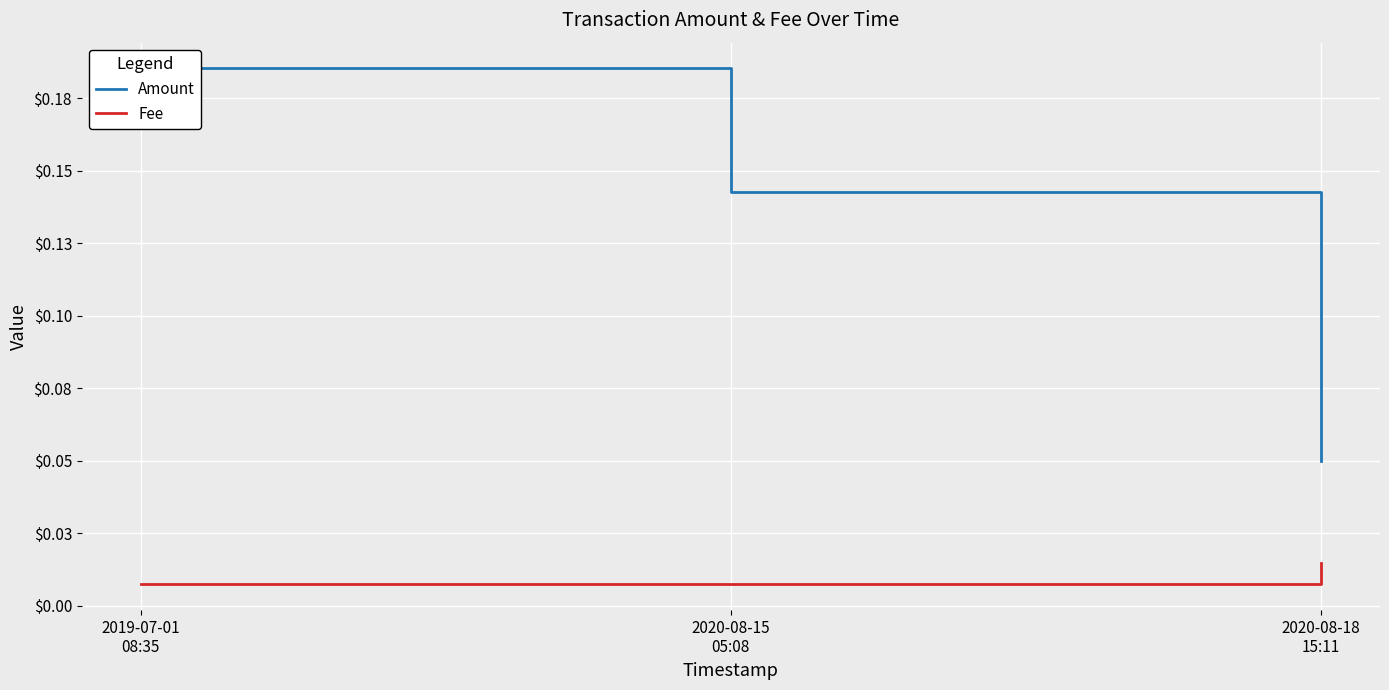

What is the sum of the Amount values at 2020-08-18
15:11 and 2019-07-01
08:35?

0.2